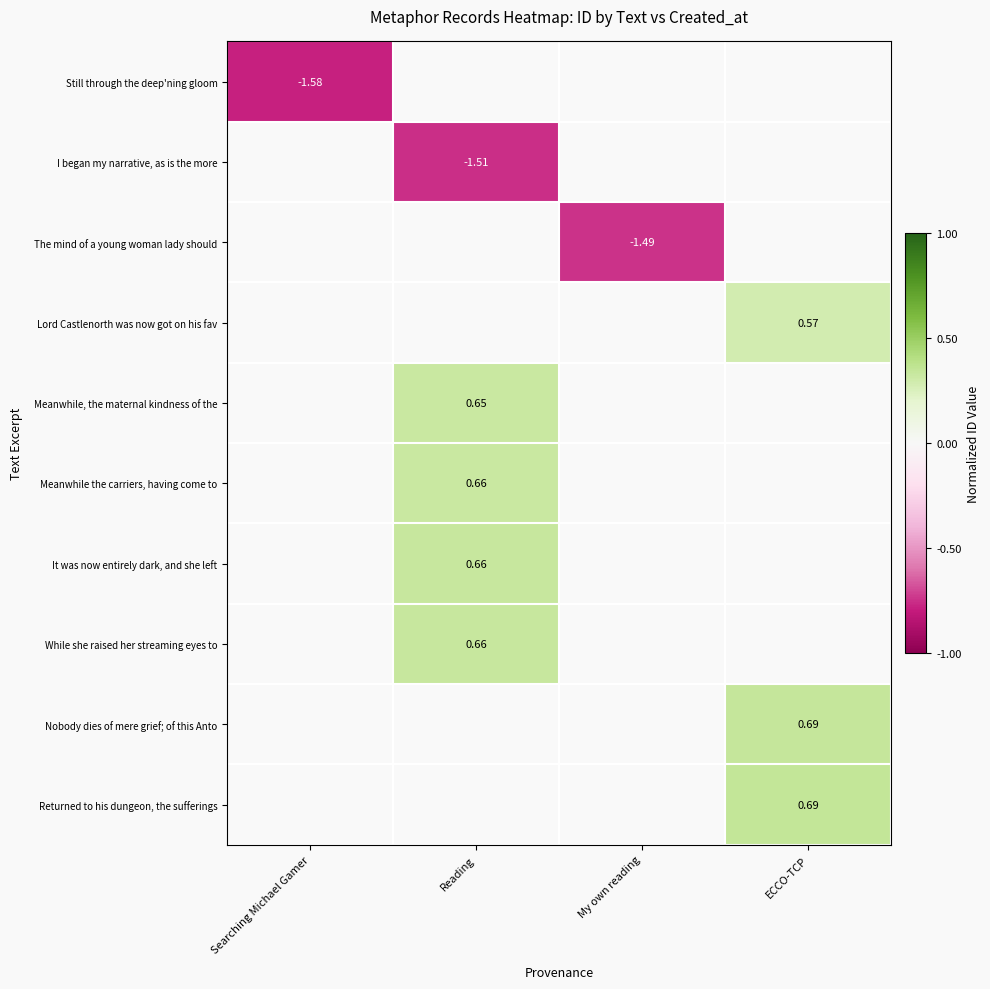

Is the value of Nobody dies of mere grief; of this Anto at ECCO-TCP greater than the value of The mind of a young woman lady should at My own reading?

Yes